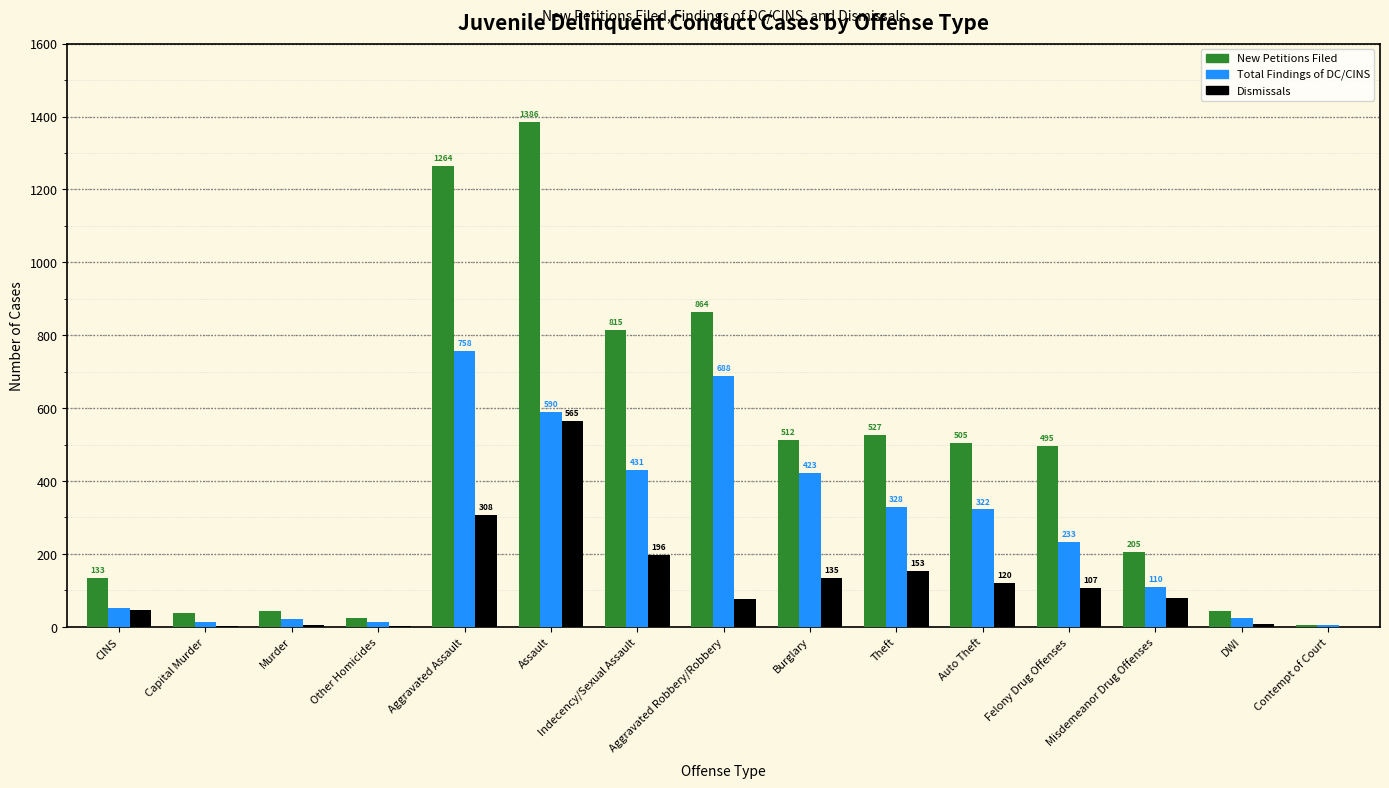

Where does the Total Findings of DC/CINS series first go above 233?

Aggravated Assault